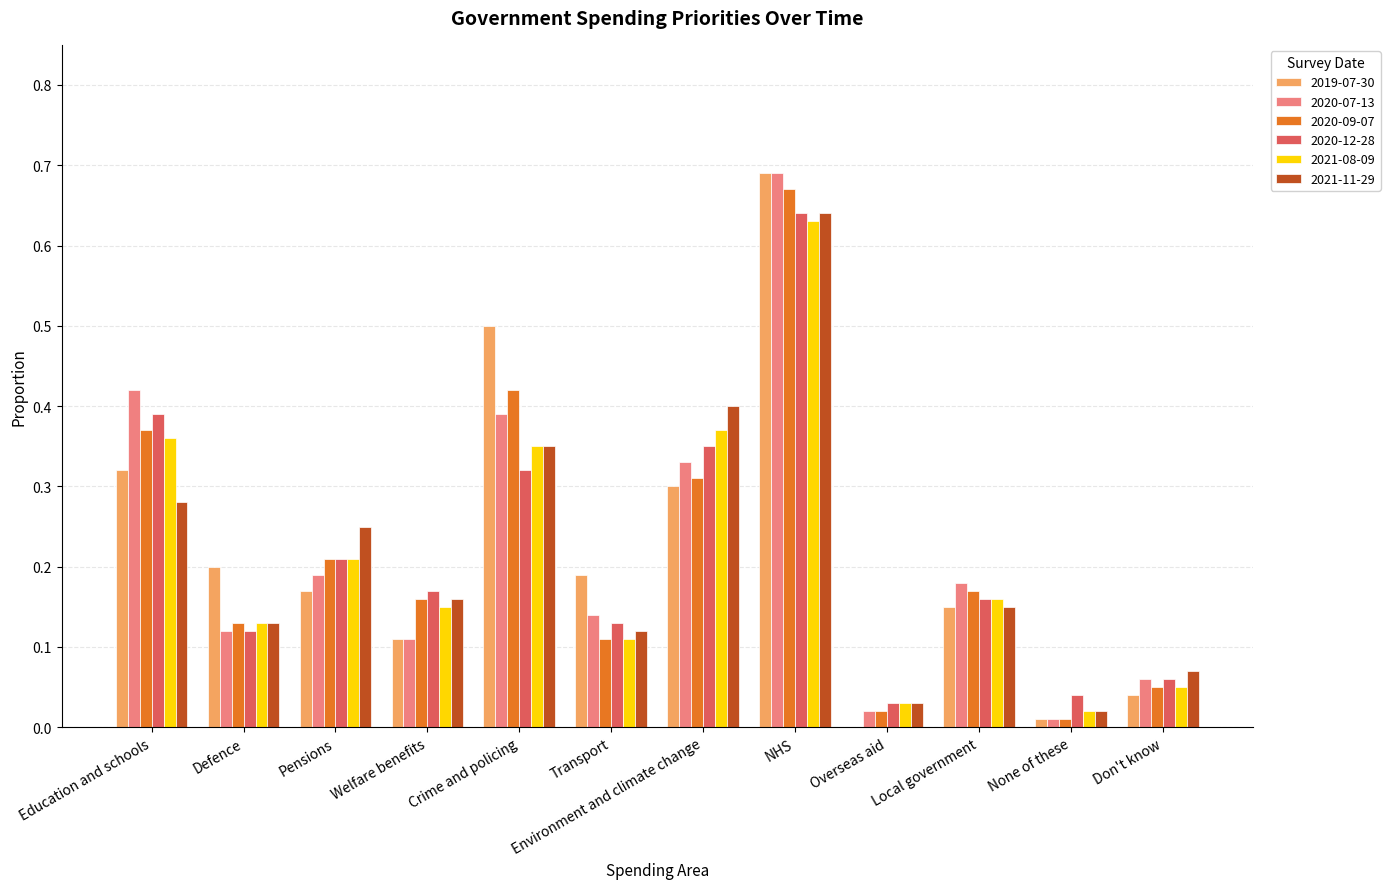

Are the bars grouped side by side (vs. stacked)?

Yes